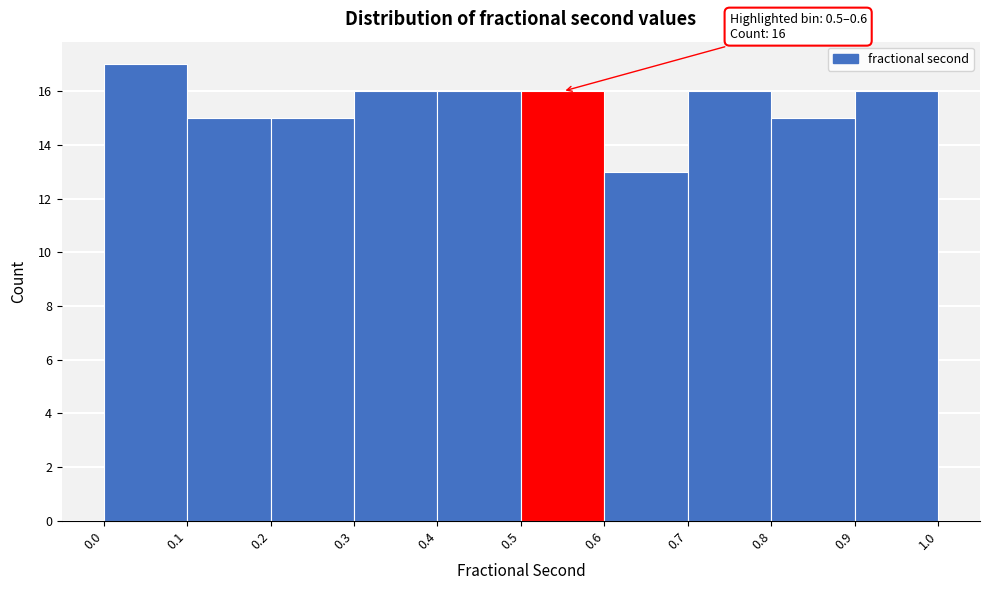

Over which range of the x-axis is the bar tallest?

0.0 to 0.1